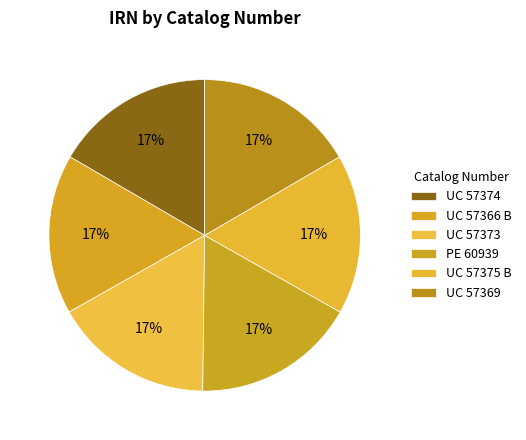

Count the number of slices in the pie.

6